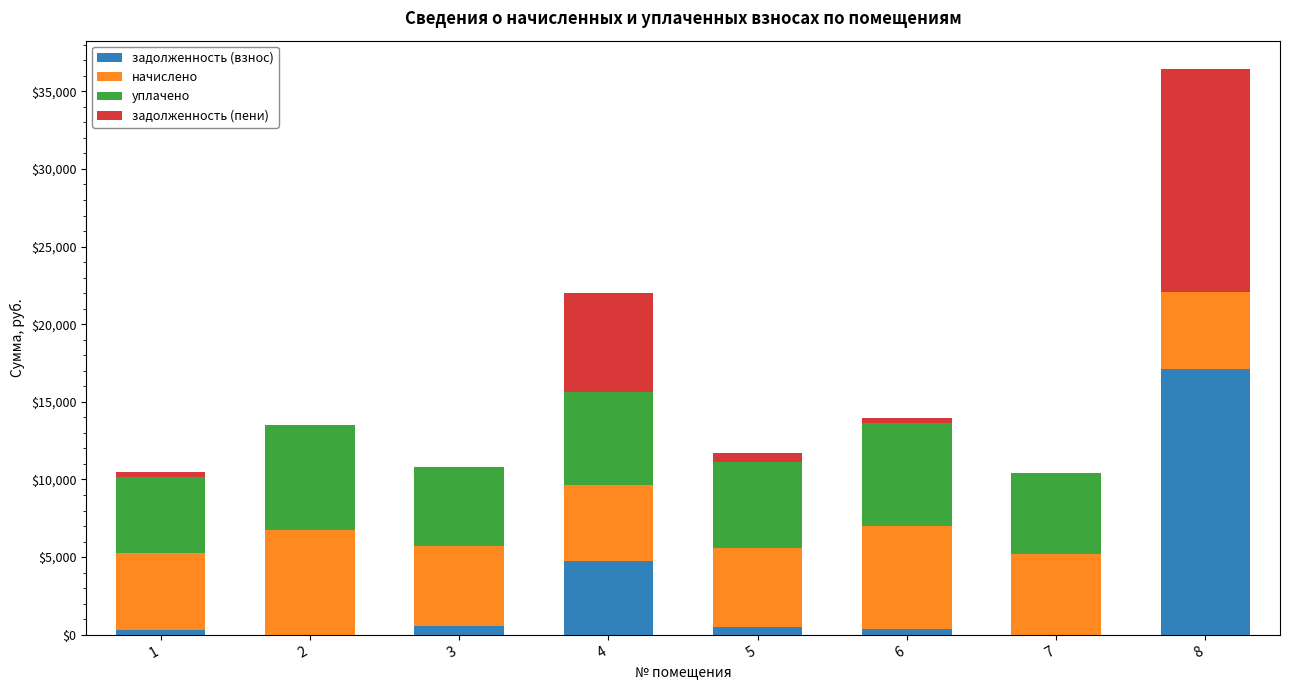

What is the sum of all задолженность (взнос) values?

23619.5